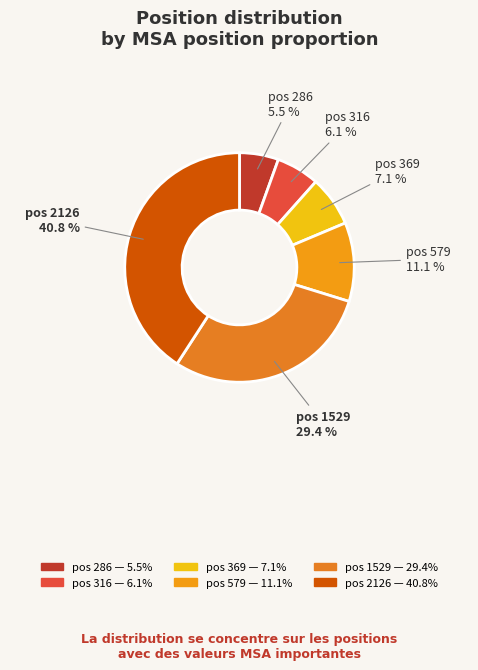

Count the number of slices in the pie.

6